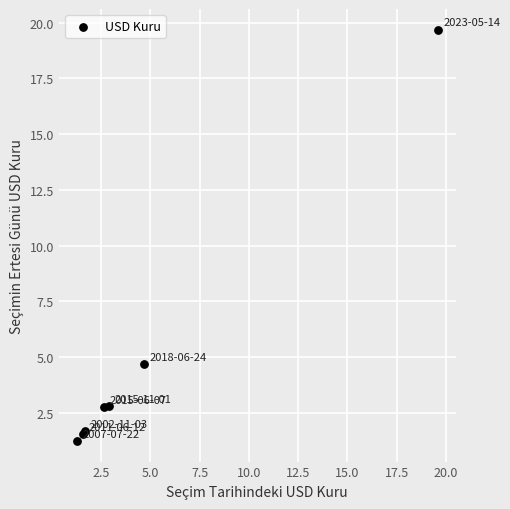

What Y value in the scatter plot is closest to 10?

4.7